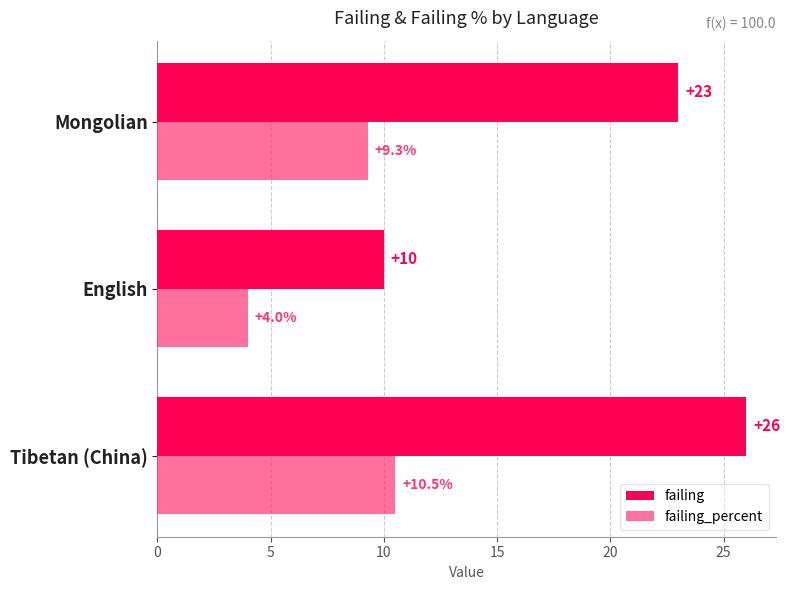

Count the failing values in the range 10 to 26.

3